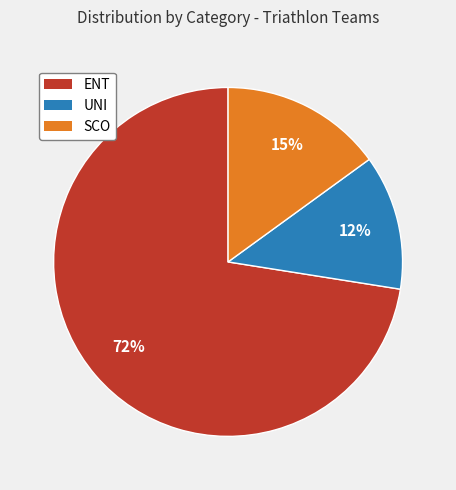

Which slice is the largest?

ENT